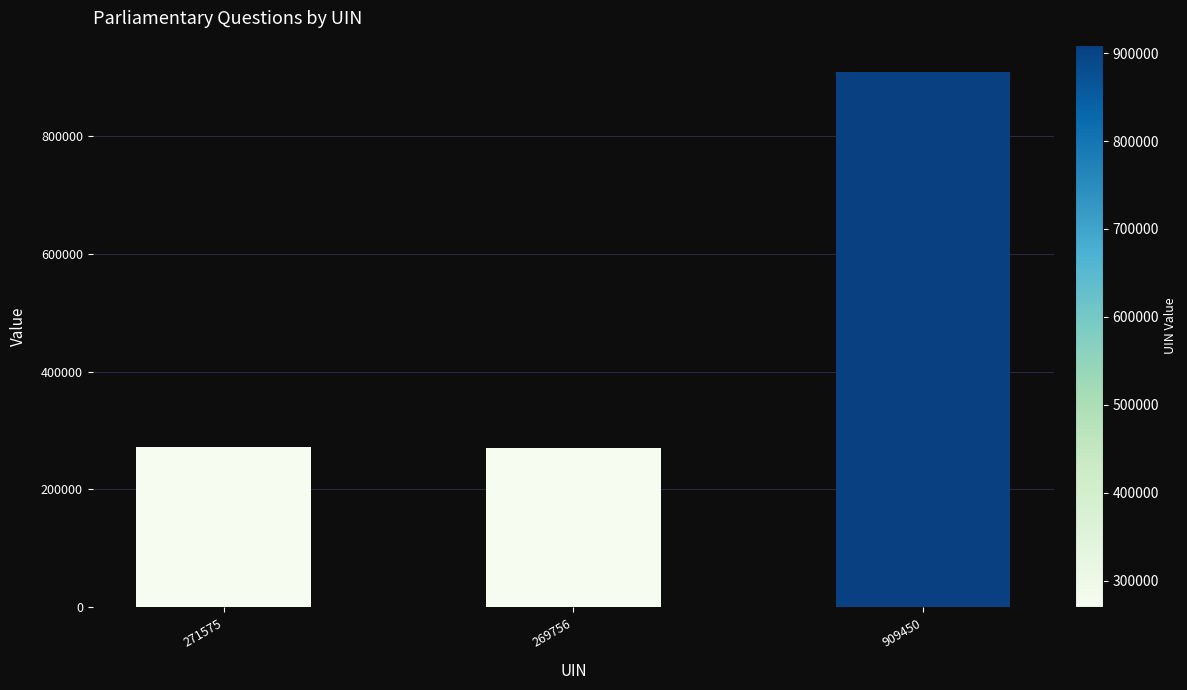

What is the difference between the maximum and second lowest values?

637875